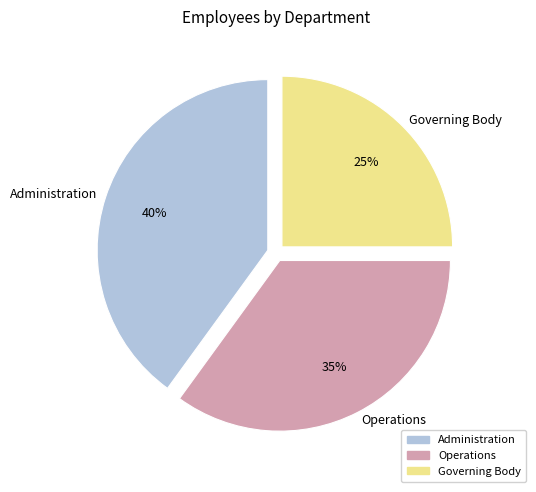

Do Administration and Governing Body together represent more than half of the pie?

Yes